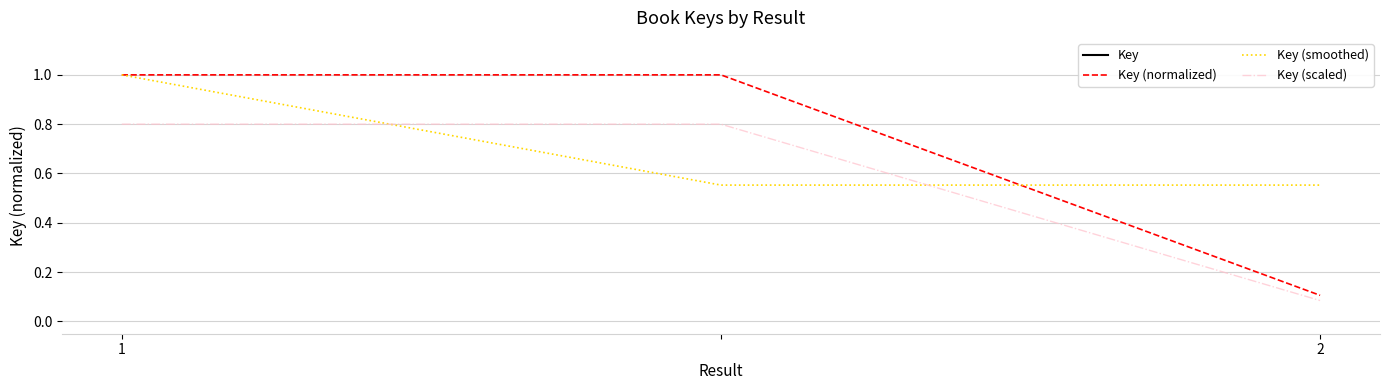

What are all the series names shown in the legend?

Key, Key (normalized), Key (smoothed), Key (scaled)